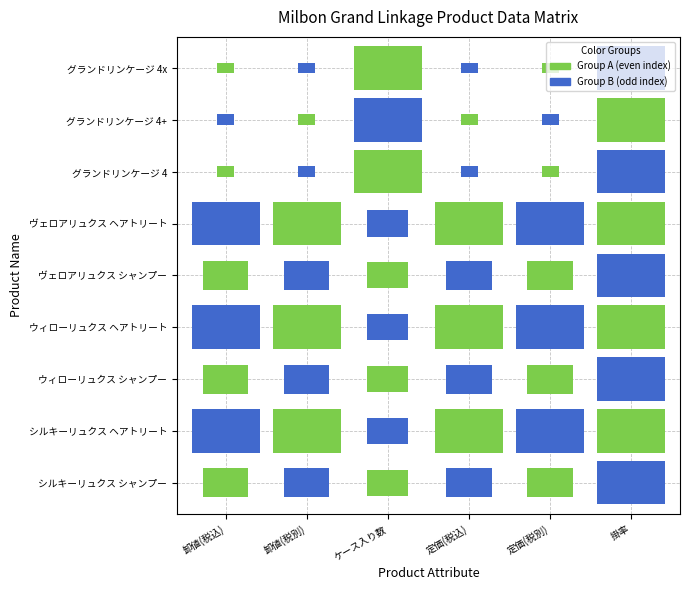

What is the lowest value of the シルキーリュクス ヘアトリートメント 200ml series?

0.7